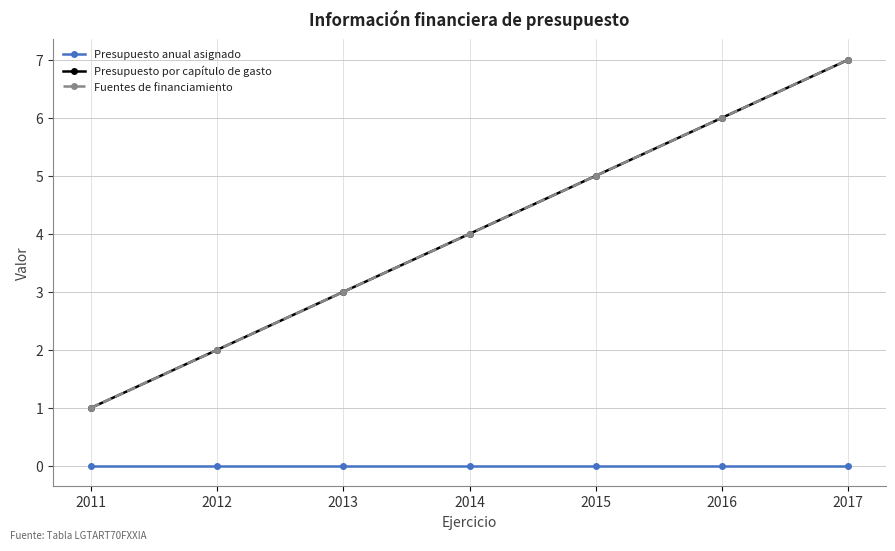

Is the value of Presupuesto anual asignado at 2015 greater than the value of Fuentes de financiamiento at 2013?

No